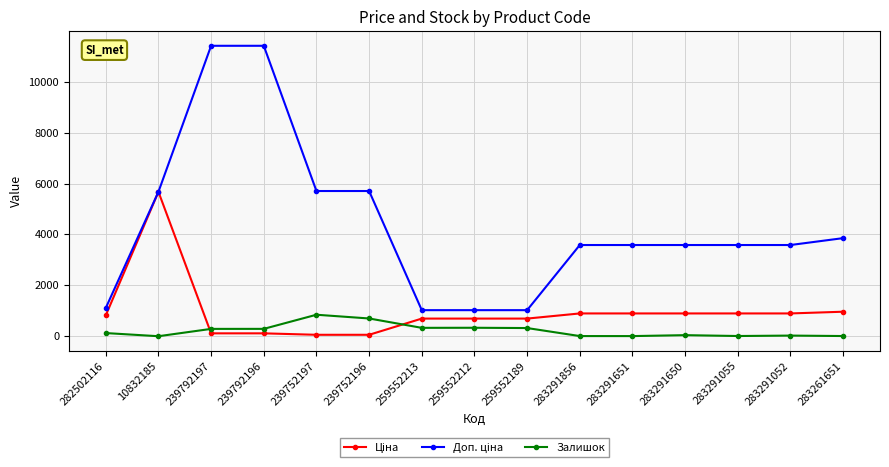

Read the Залишок value at 283261651.

8.0